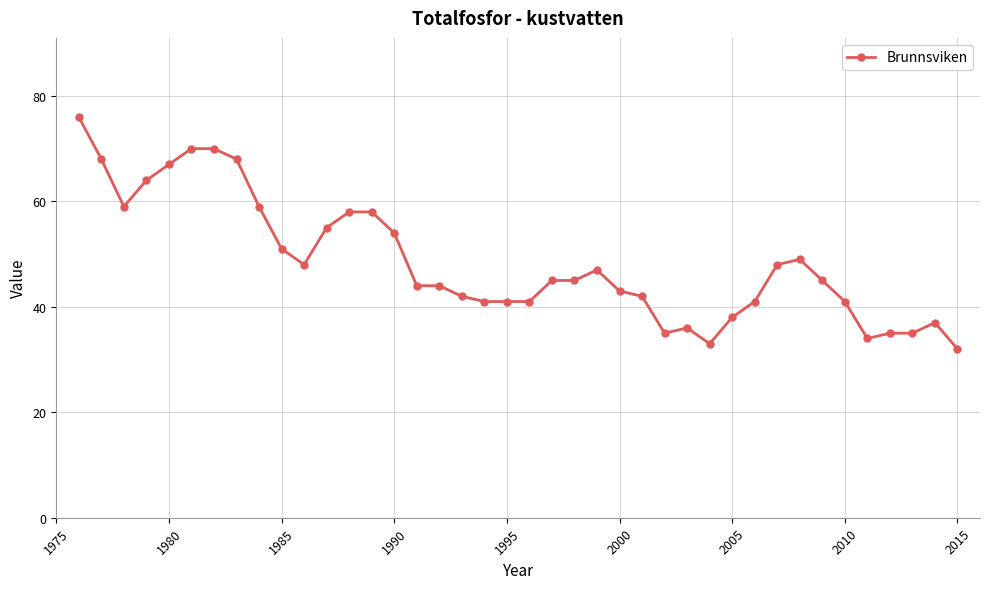

What is the average value?

48